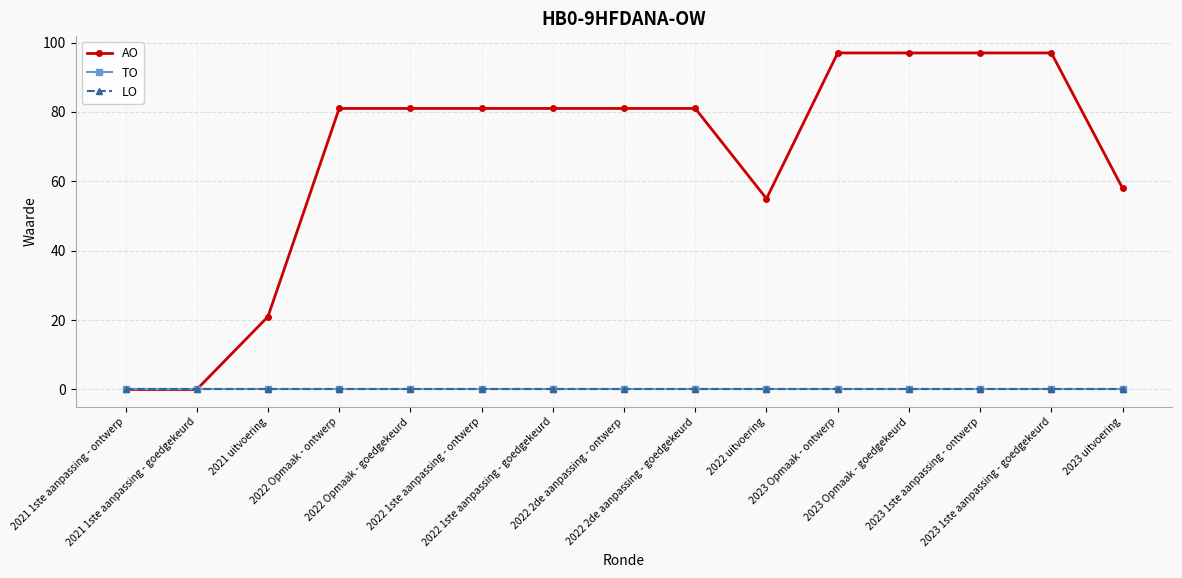

Is this an area chart (filled region under the line)?

No